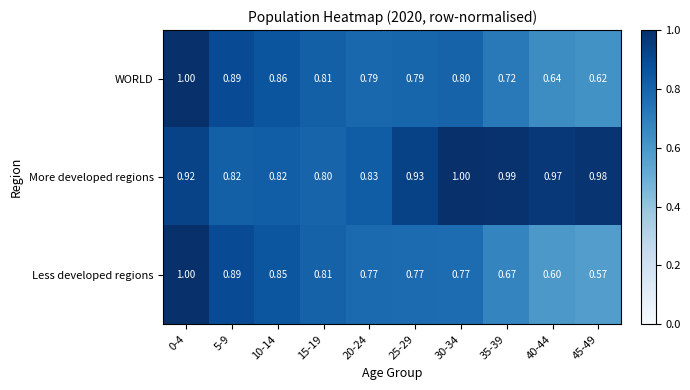

List the series in order of their overall mean, lowest first.

Less developed regions, WORLD, More developed regions